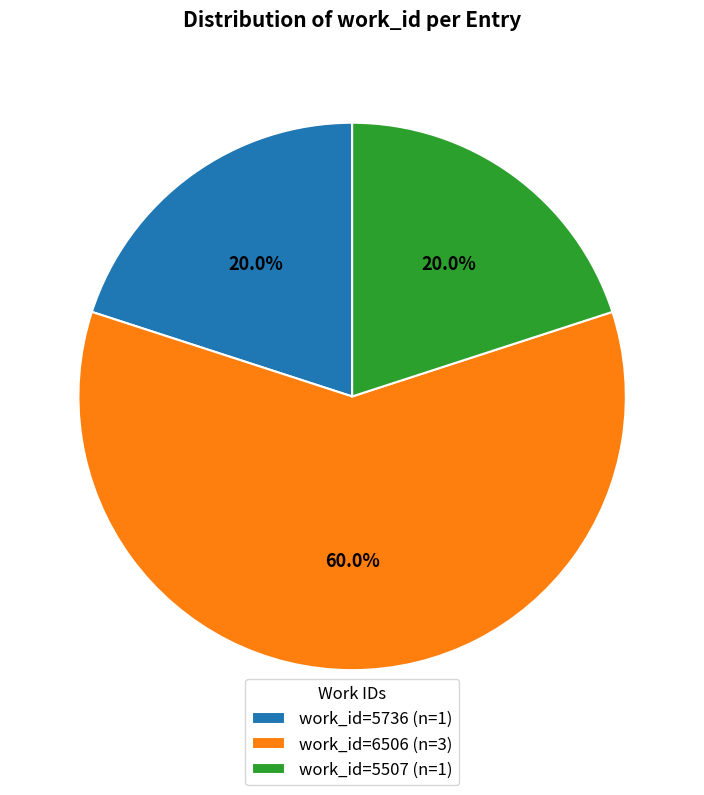

Approximately how many times larger is the value at work_id=5507 (n=1) compared to work_id=6506 (n=3)?

0.3